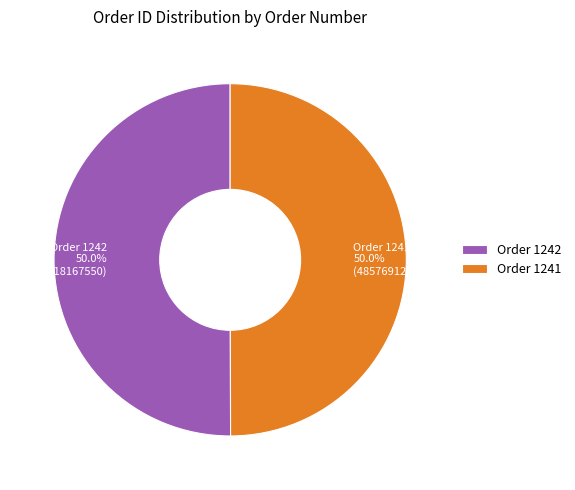

What percentage is the Order 1241 slice, to the nearest percent?

50%